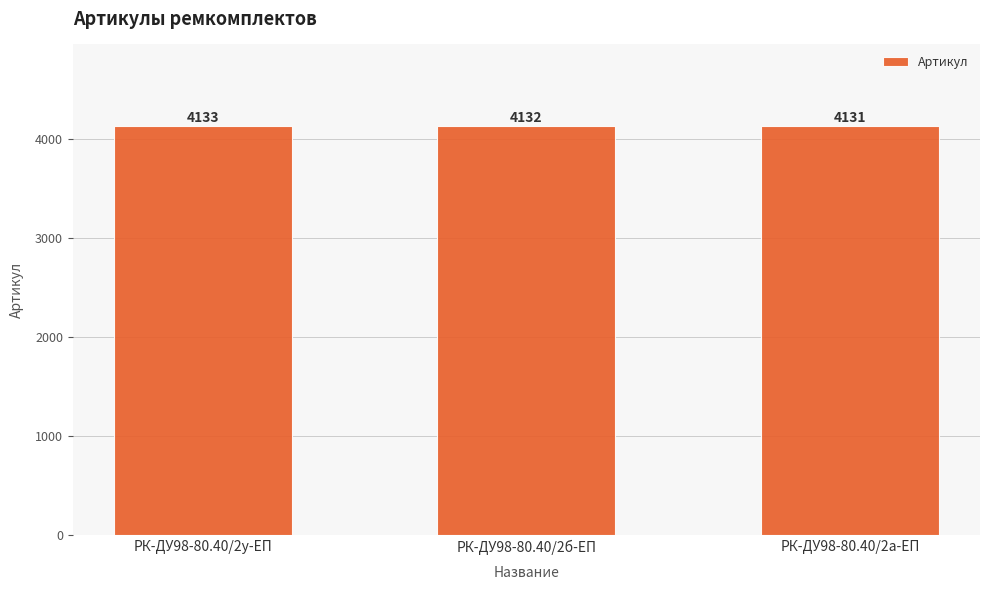

List the labels in order of value, smallest first.

РК-ДУ98-80.40/2а-ЕП, РК-ДУ98-80.40/2б-ЕП, РК-ДУ98-80.40/2у-ЕП